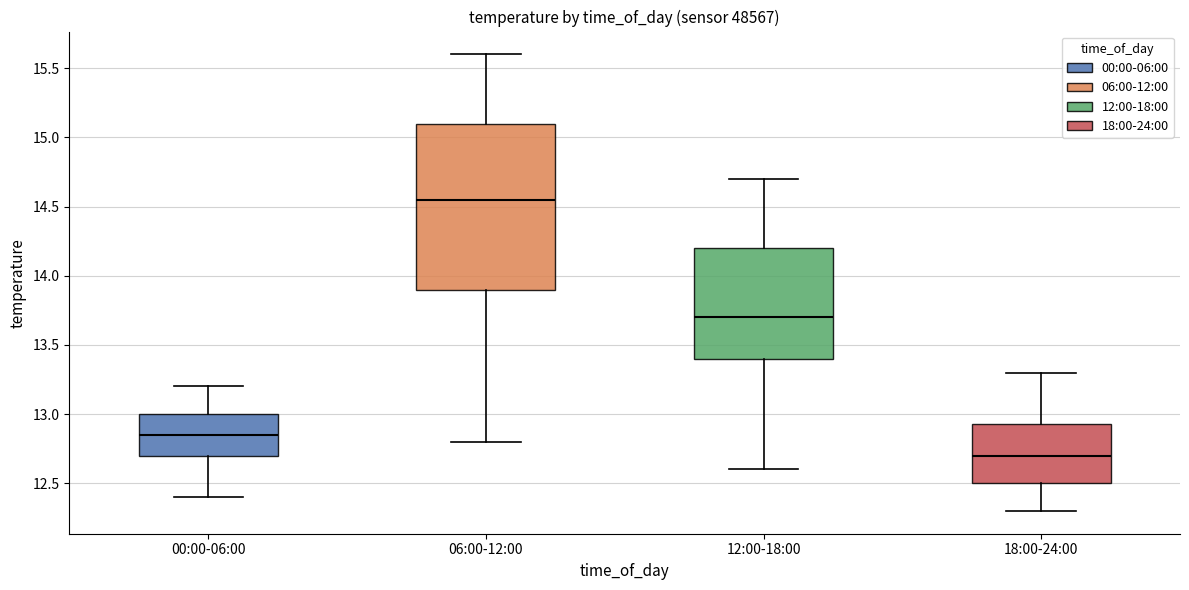

Where does the lower whisker of the box for 00:00-06:00 end on the y-axis? The values are not printed on the chart, so give them approximately, as read against the axis.

12.40